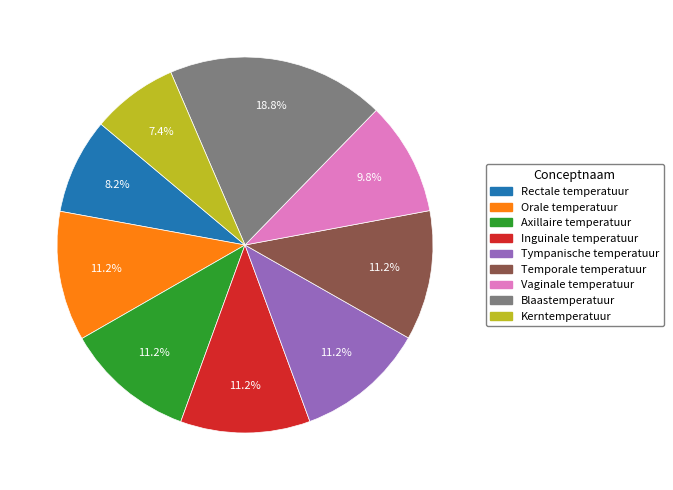

Combined, do Vaginale temperatuur and Temporale temperatuur account for over 50%?

No